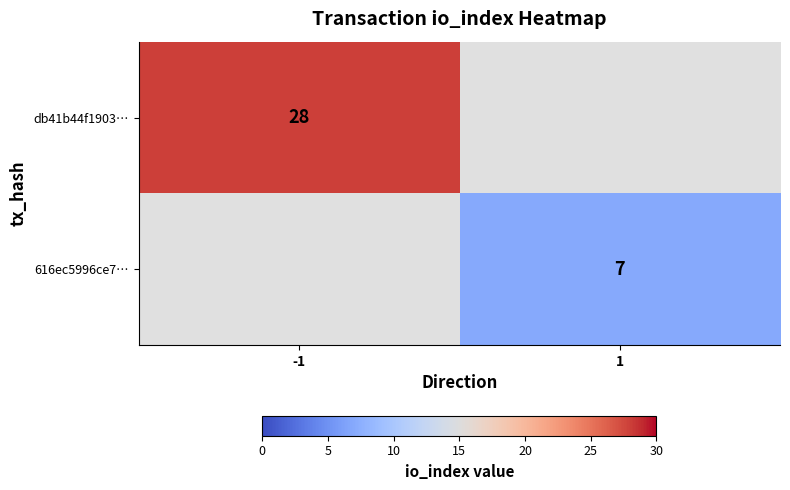

The db41b44f1903… series shows 42.4 at -1. True or false?

False